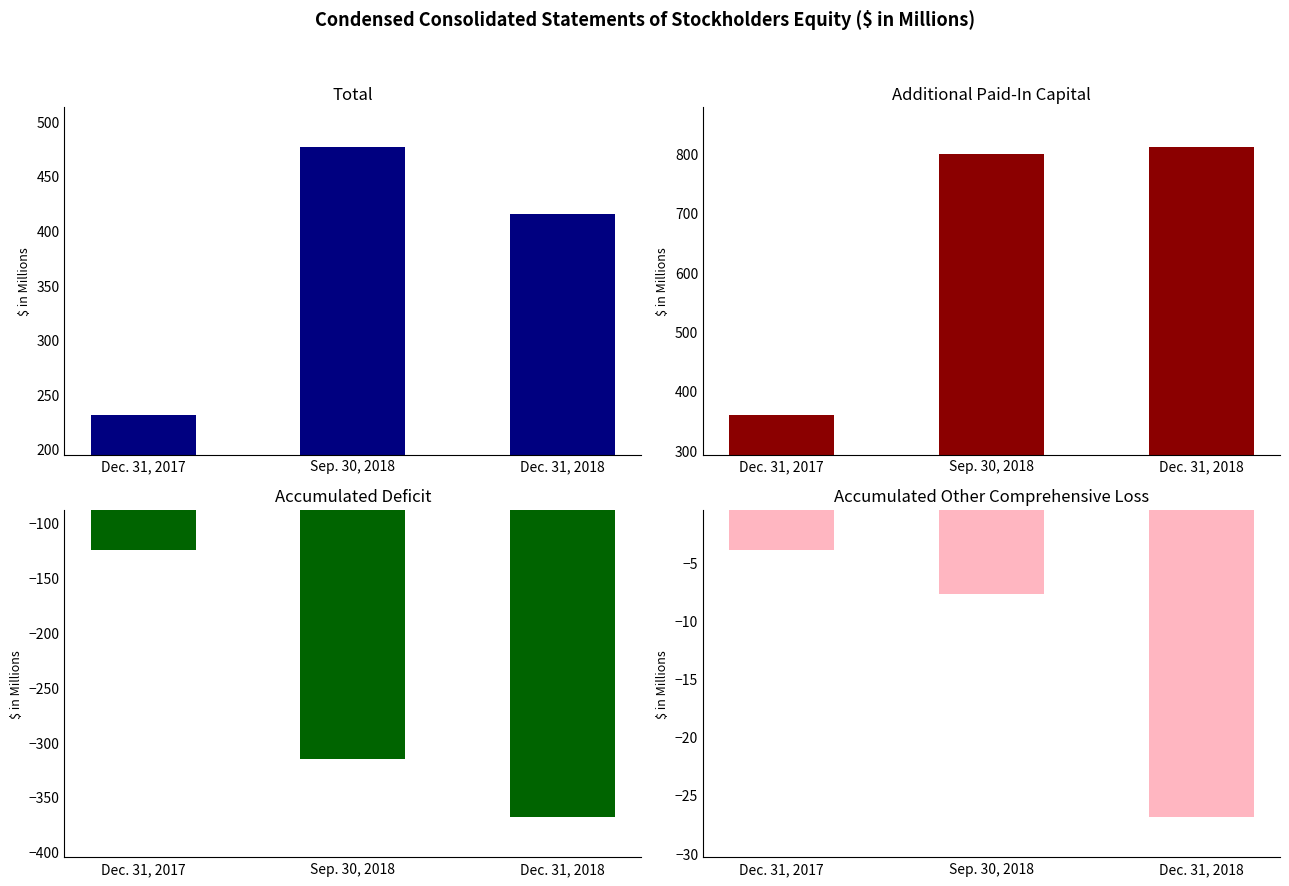

At which category does the chart reach its peak across all series?

Dec. 31, 2018